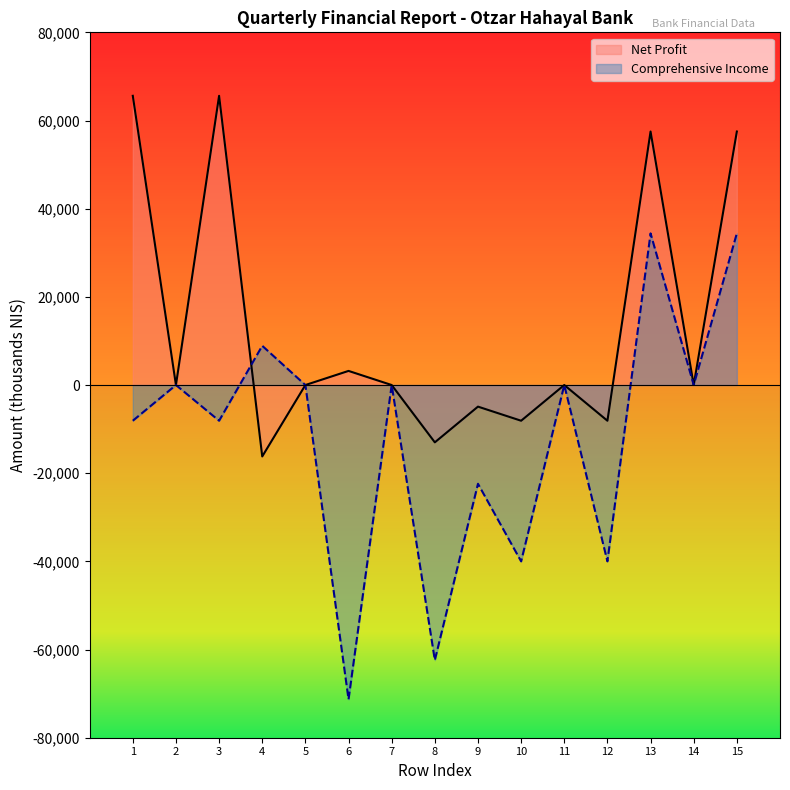

Does the chart display data point markers on the line(s)?

No